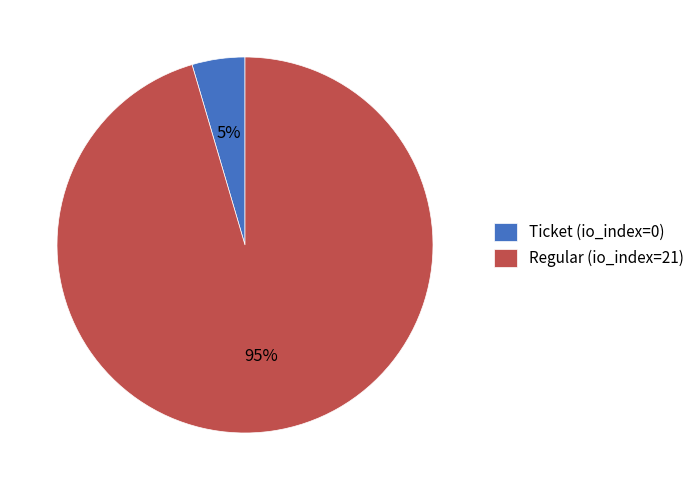

Is the sum of Ticket (io_index=0) and Regular (io_index=21) greater than half?

Yes